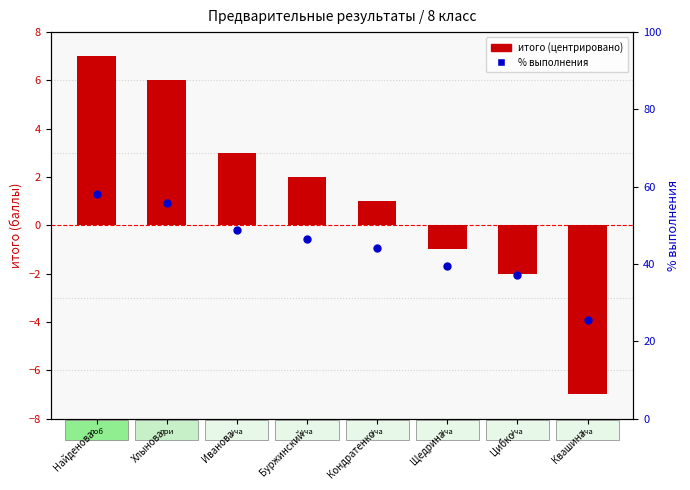

Which series contains the highest Y value?

% выполнения